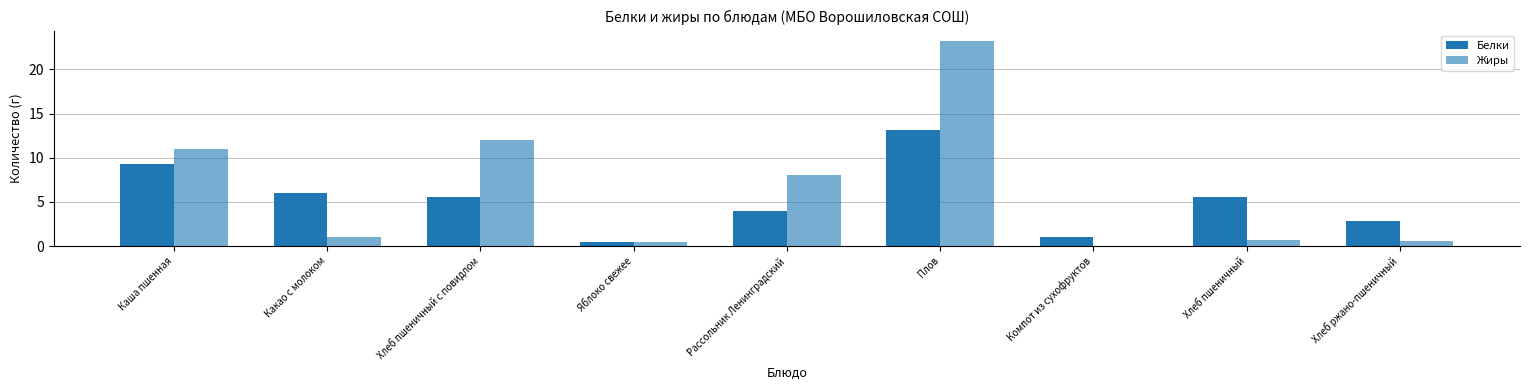

At how many categories does at least one series exceed 22?

1